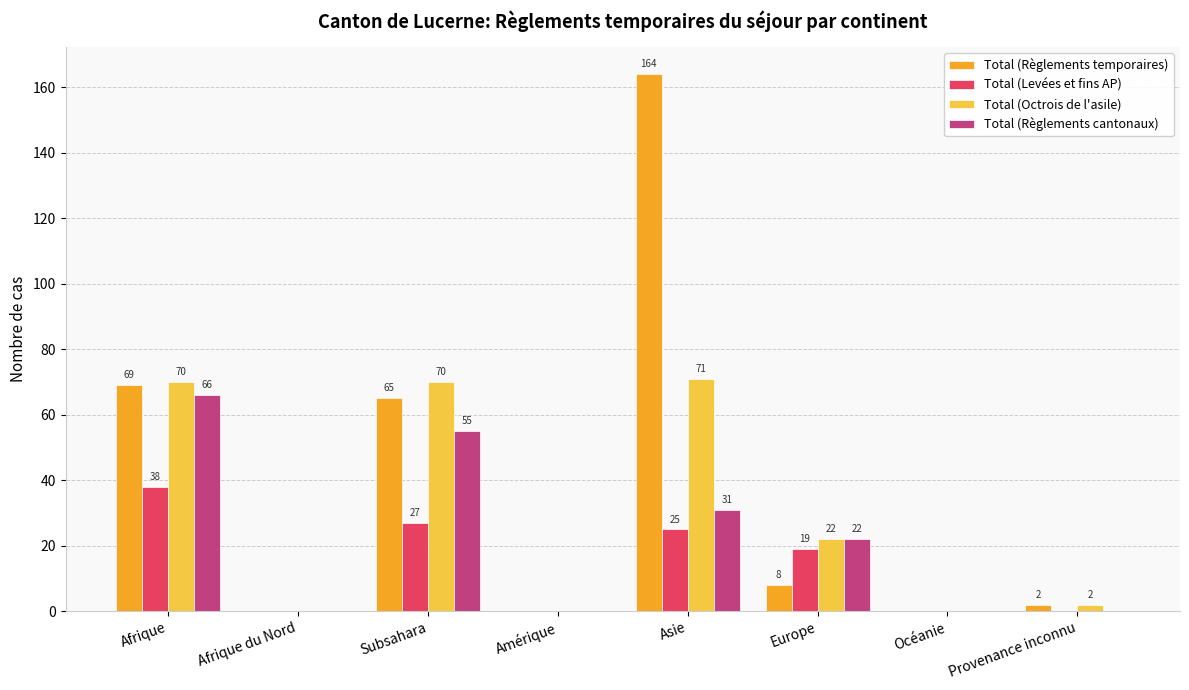

How many categories are shown in the chart?

8